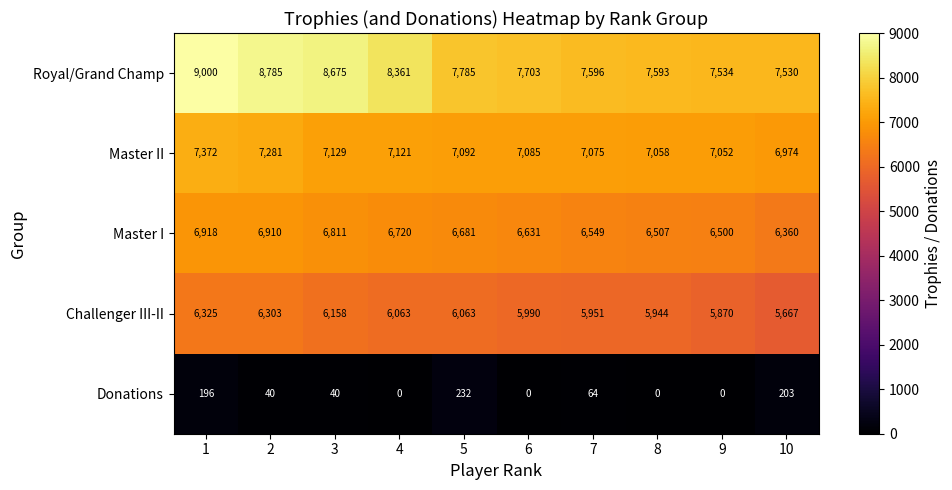

The Challenger III-II series shows 6158 at 3. True or false?

True